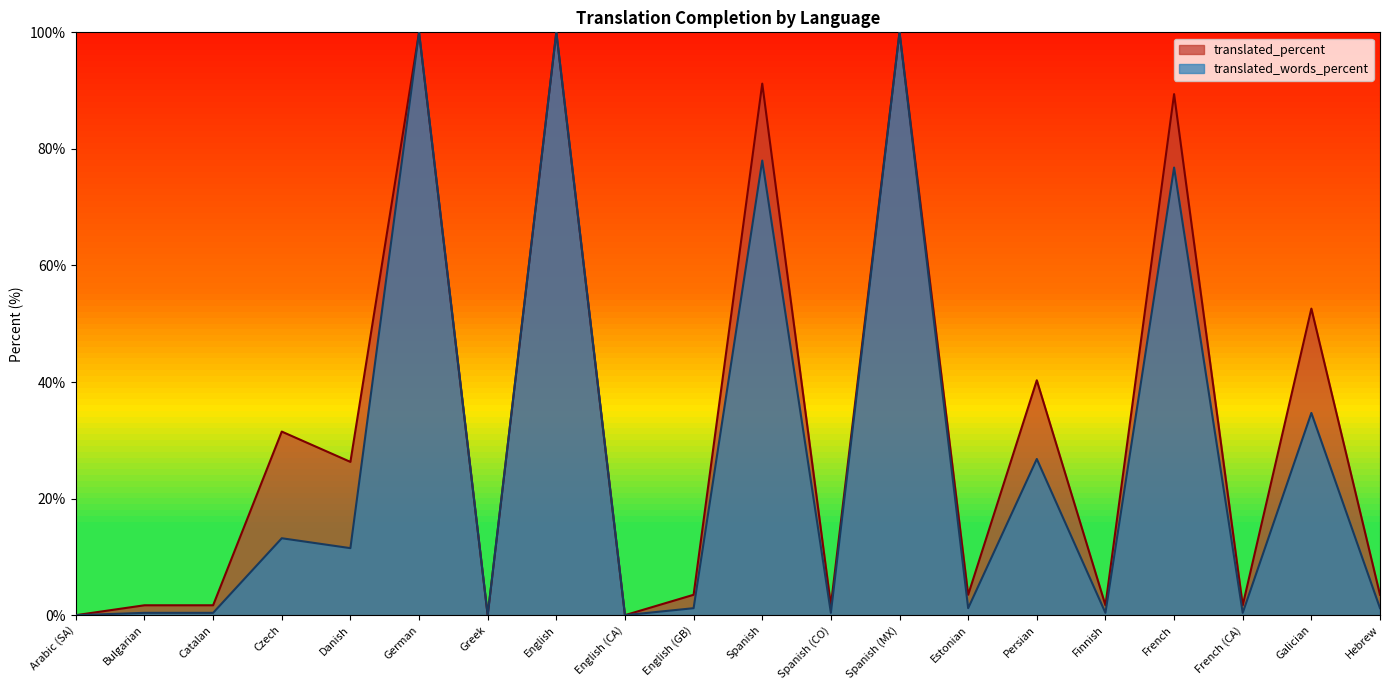

Reading left to right, extract all data points from this chart.

translated_percent: Arabic (SA)=0.0	Bulgarian=1.7	Catalan=1.7	Czech=31.5	Danish=26.3	German=100.0	Greek=0.0	English=100.0	English (CA)=0.0	English (GB)=3.5	Spanish=91.2	Spanish (CO)=1.7	Spanish (MX)=100.0	Estonian=3.5	Persian=40.3	Finnish=1.7	French=89.4	French (CA)=1.7	Galician=52.6	Hebrew=3.5
translated_words_percent: Arabic (SA)=0.0	Bulgarian=0.4	Catalan=0.4	Czech=13.2	Danish=11.5	German=100.0	Greek=0.0	English=100.0	English (CA)=0.0	English (GB)=1.2	Spanish=78.0	Spanish (CO)=0.4	Spanish (MX)=100.0	Estonian=1.2	Persian=26.8	Finnish=0.4	French=76.8	French (CA)=0.4	Galician=34.7	Hebrew=1.2